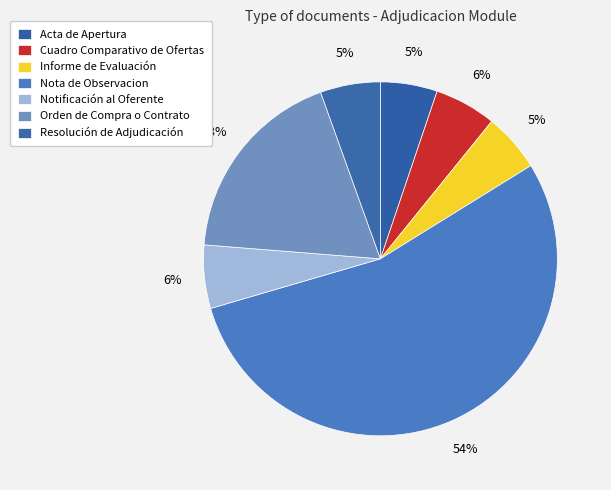

Between Cuadro Comparativo de Ofertas and Resolución de Adjudicación, which is larger?

Cuadro Comparativo de Ofertas